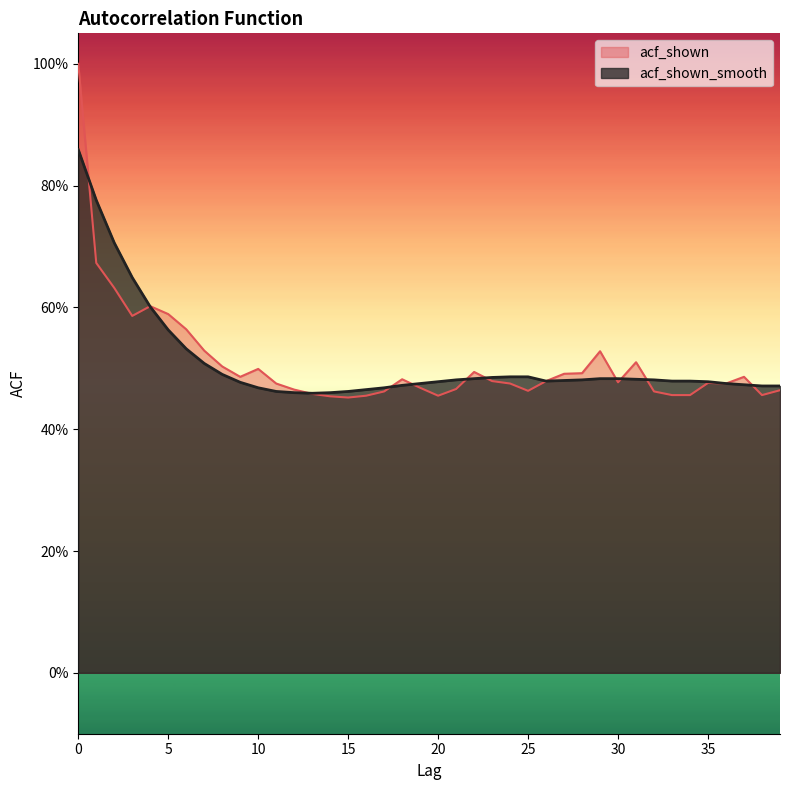

True or false: acf_shown_smooth and acf_shown cross at least once.

True